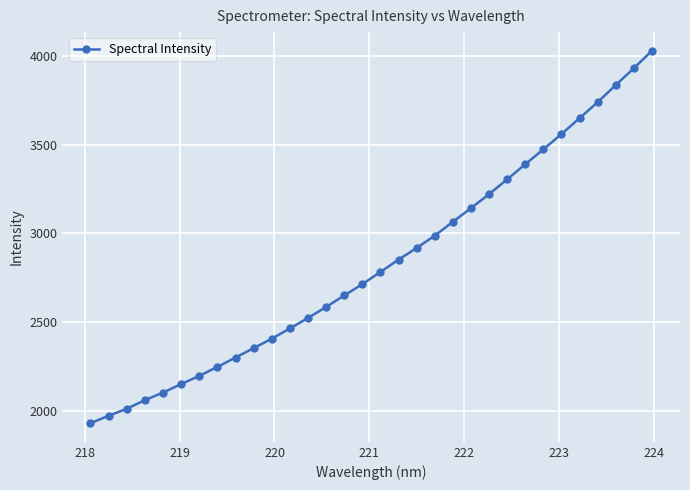

What is the greatest value displayed?

4029.1